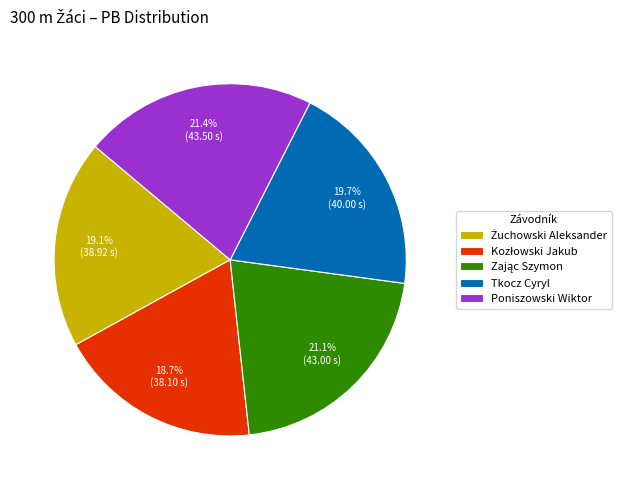

Does any single category account for the majority?

No